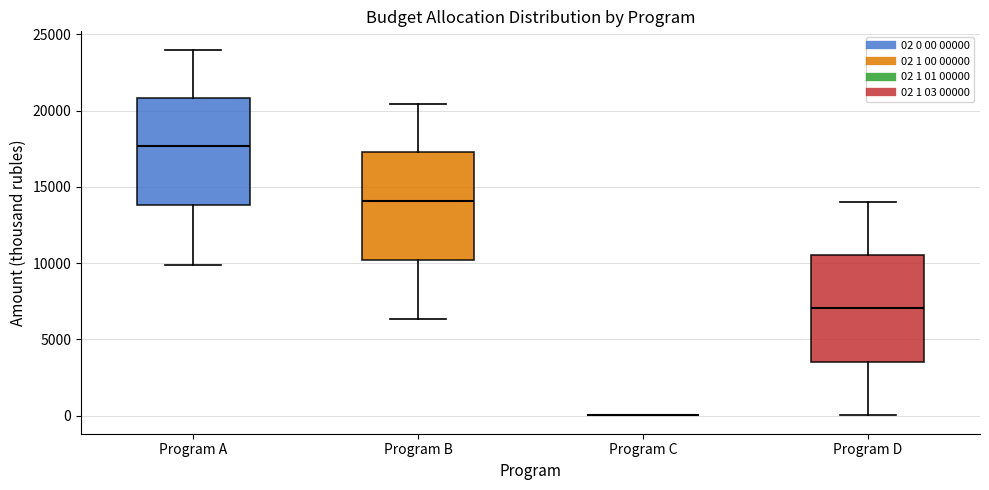

Reading left to right, read every box against the y-axis: the position of its median line, the range the box covers, and the ends of its whiskers. The values are not printed on the chart, so give them approximately, as read against the axis.

Program A: median 17500, box 14000 to 21000, whiskers 10000 to 24000
Program B: median 14000, box 10000 to 17500, whiskers 6500 to 20500
Program C: box collapsed to a line at 0, whiskers 0 to 0
Program D: median 7000, box 3500 to 10500, whiskers 0 to 14000